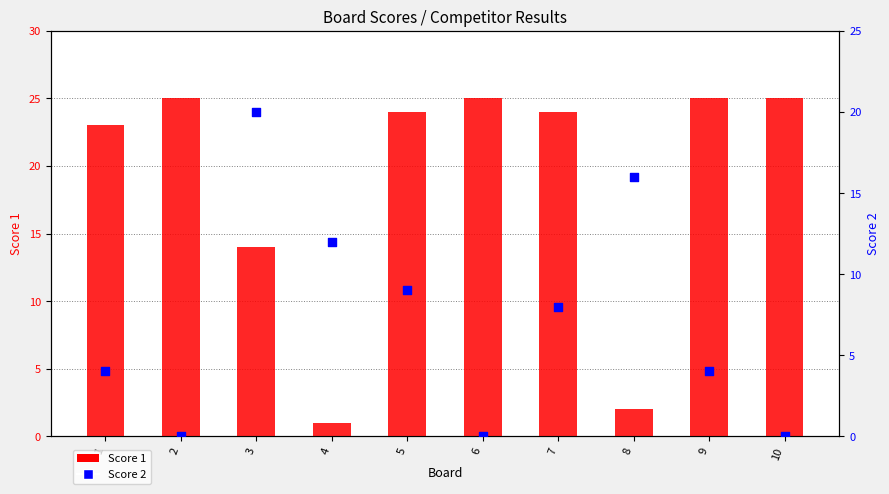

Which series contains the highest Y value?

Score 1